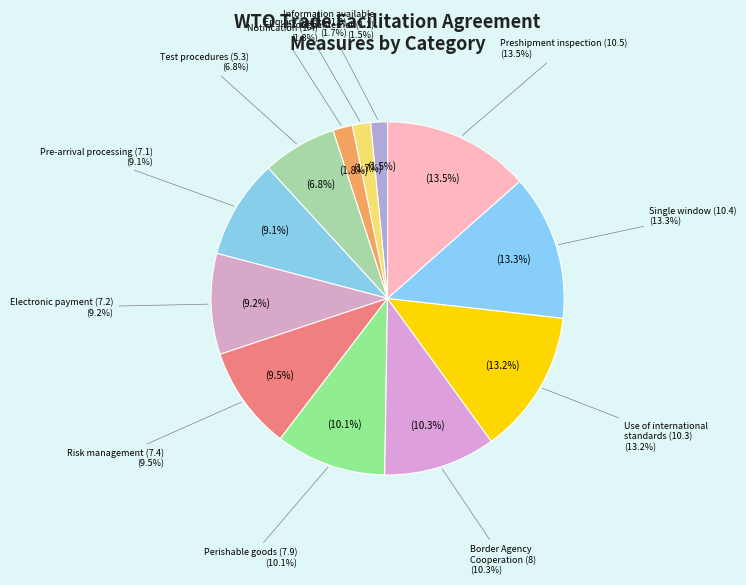

Does any single category account for the majority?

No